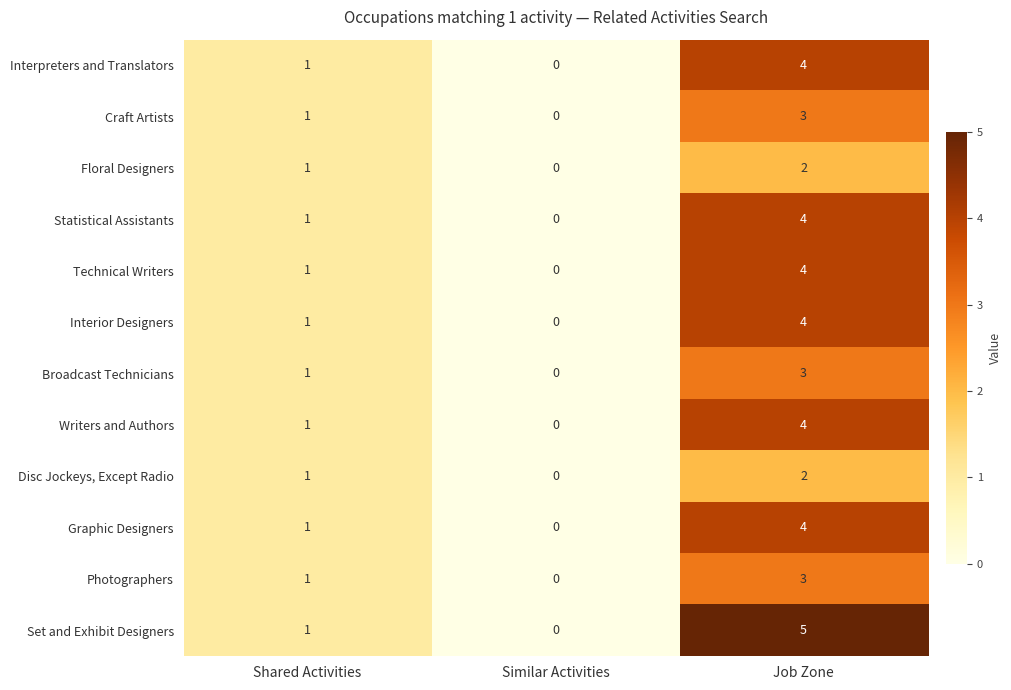

What is the difference between the maximum and minimum values in the Graphic Designers series?

4